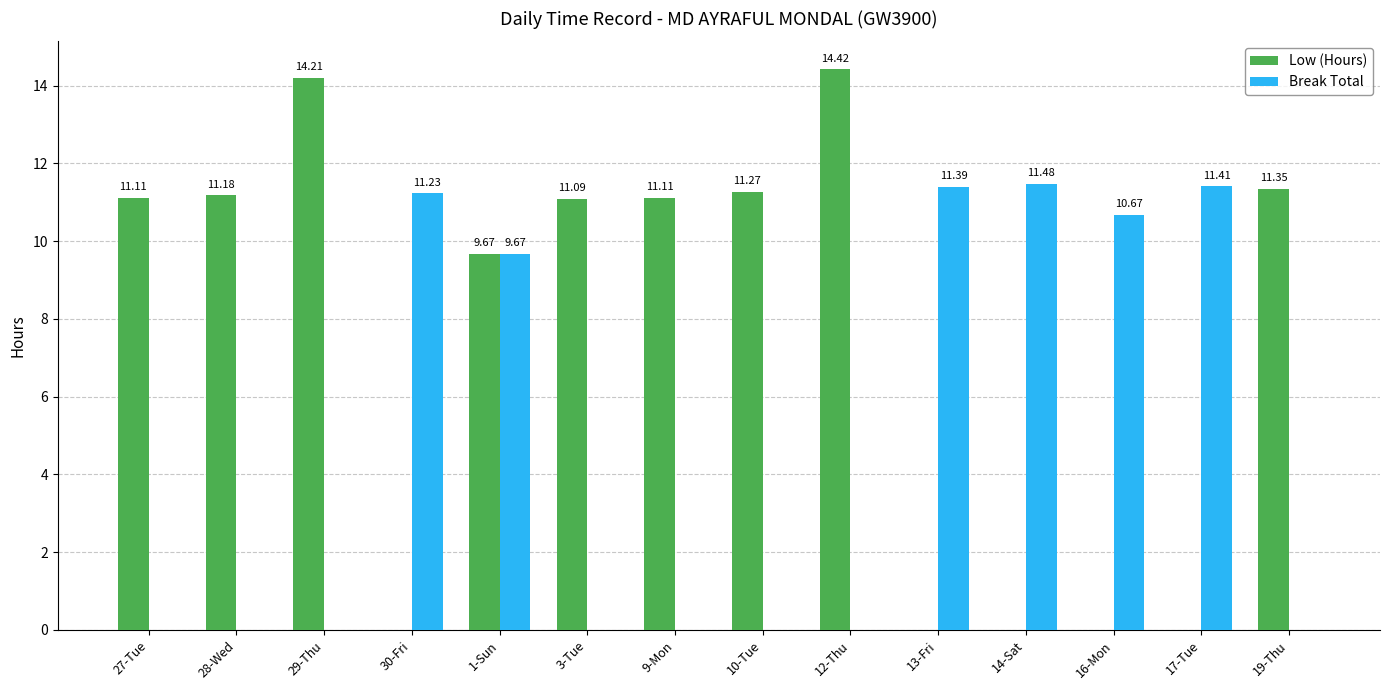

Which series has the largest total across all categories?

Low (Hours)